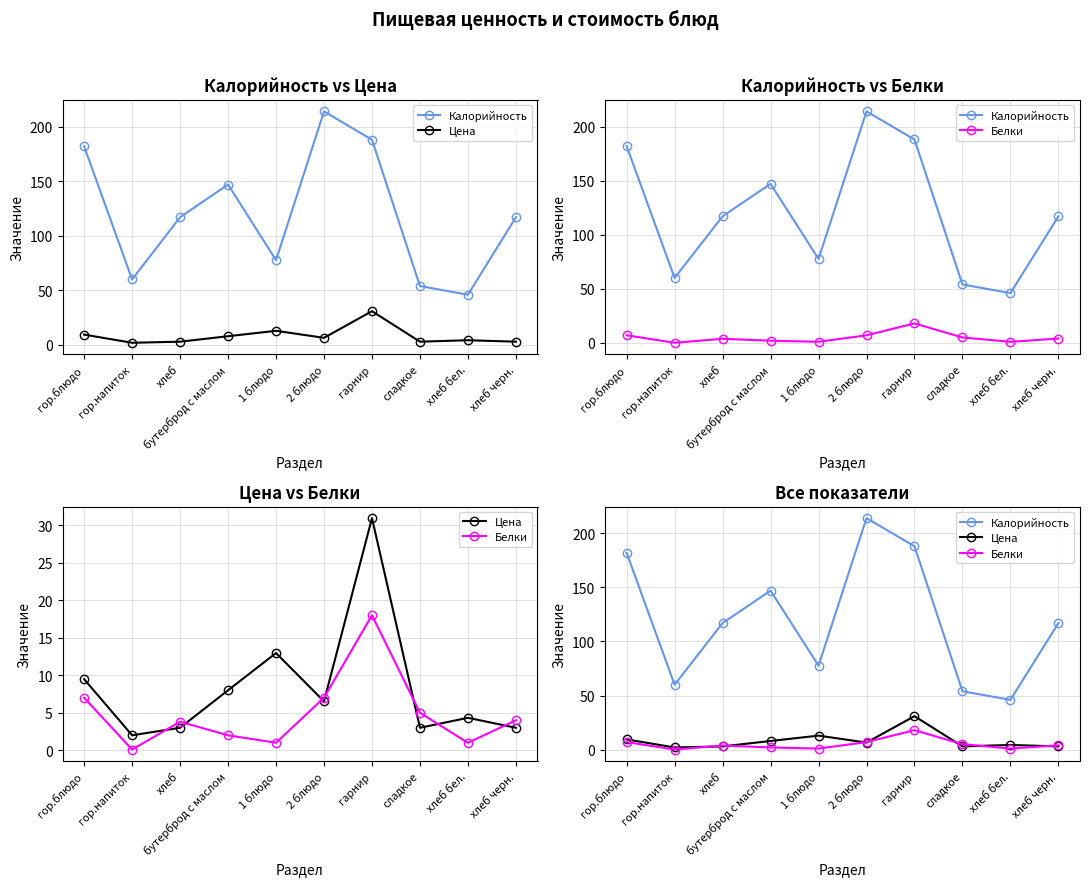

How many lines are shown in the chart?

3